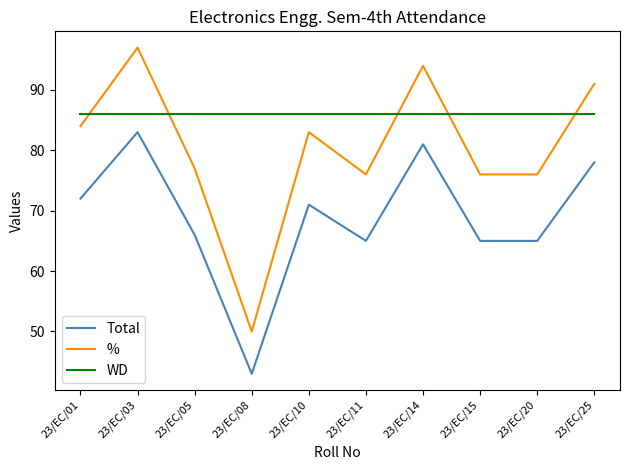

What is the smallest value displayed?

43